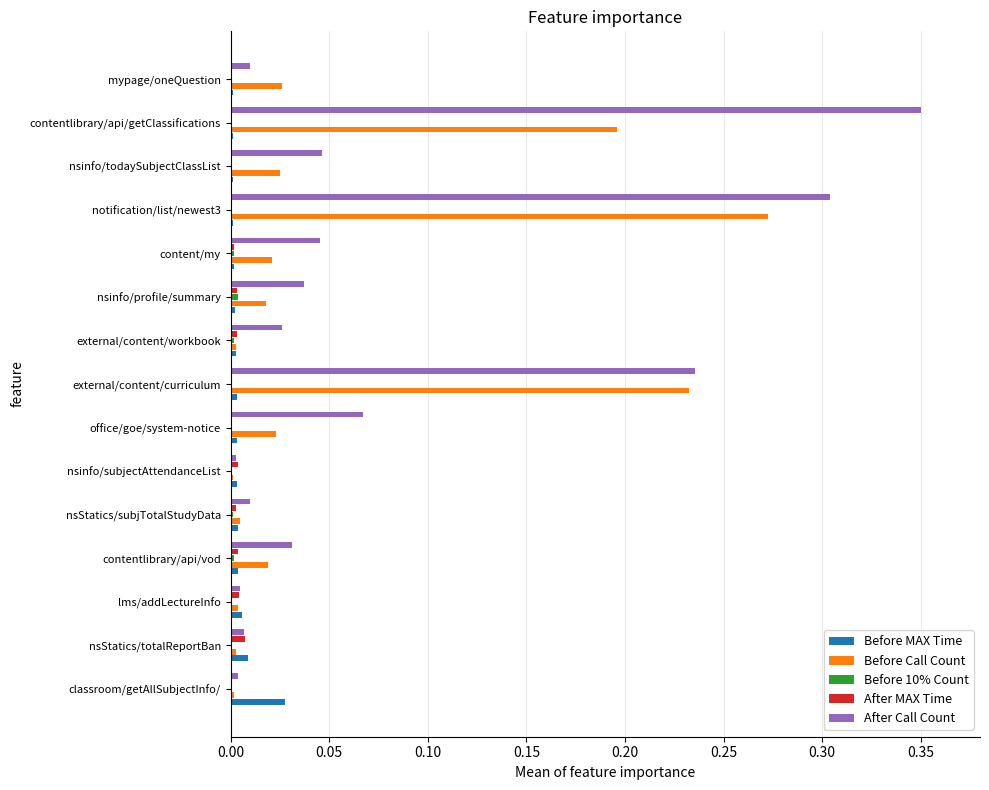

At which category does the chart reach its peak across all series?

contentlibrary/api/getClassifications